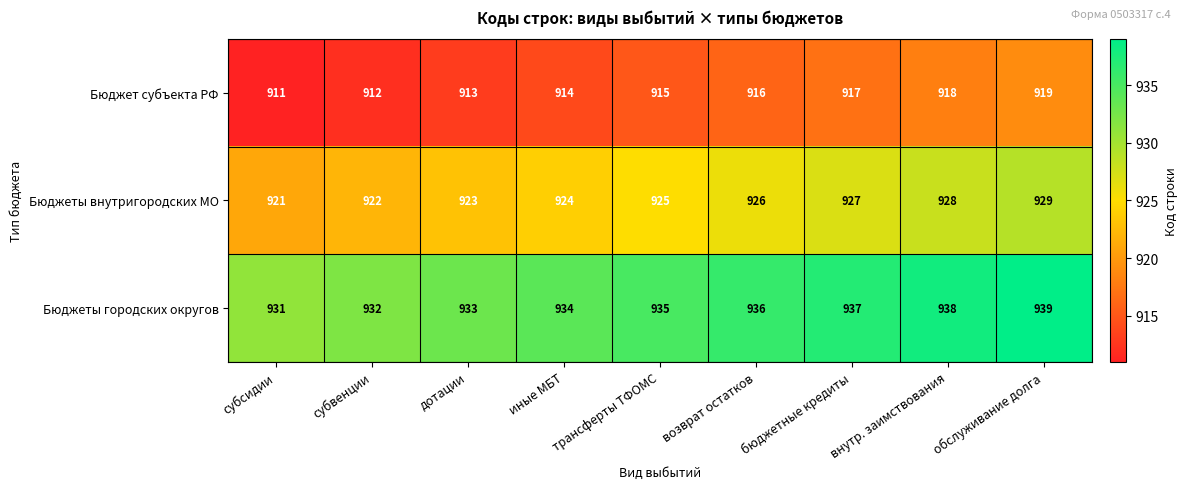

What is the total value across all series at внутр. заимствования?

2784